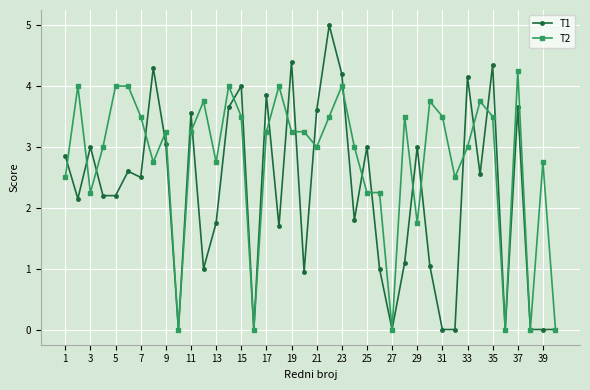

In T1, how many points are higher than both neighbors (excluding endpoints)?

13